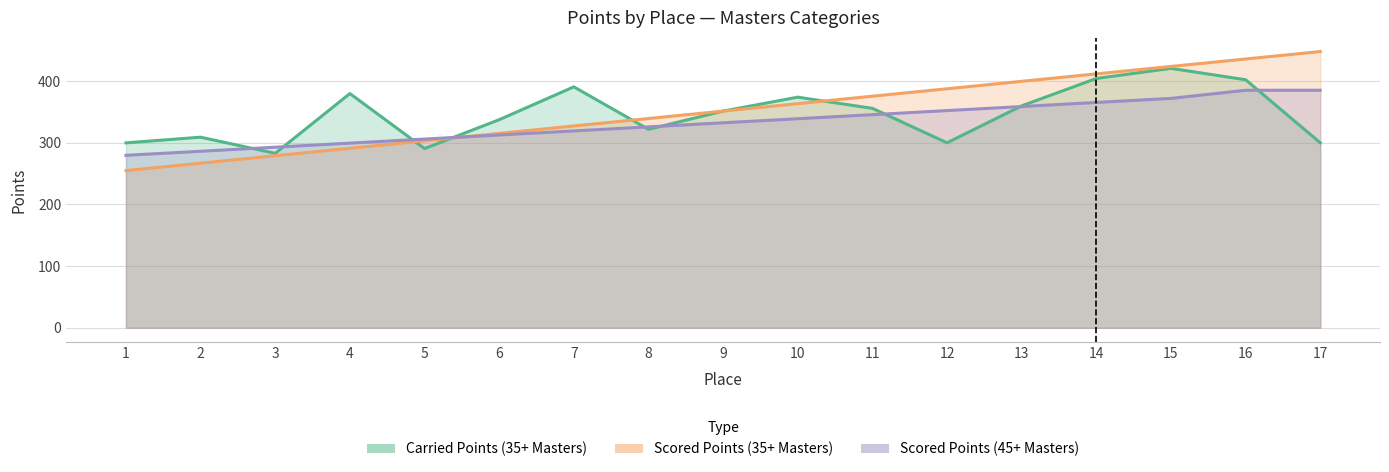

Reading left to right, transcribe all the data shown in this chart.

Carried Points: 299.9	309.1	282.9	379.9	290.6	337.4	390.7	321.9	351.4	374.0	355.8	300.0	359.9	404.3	420.7	402.3	300.0
Scored Points: 254.9	267.0	279.0	291.1	303.2	315.2	327.3	339.4	351.4	363.5	375.6	387.6	399.7	411.8	423.8	435.9	448.0
Scored Points (45+): 279.7	286.3	292.9	299.5	306.1	312.7	319.2	325.8	332.4	339.0	345.6	352.2	358.8	365.4	372.0	385.2	385.2